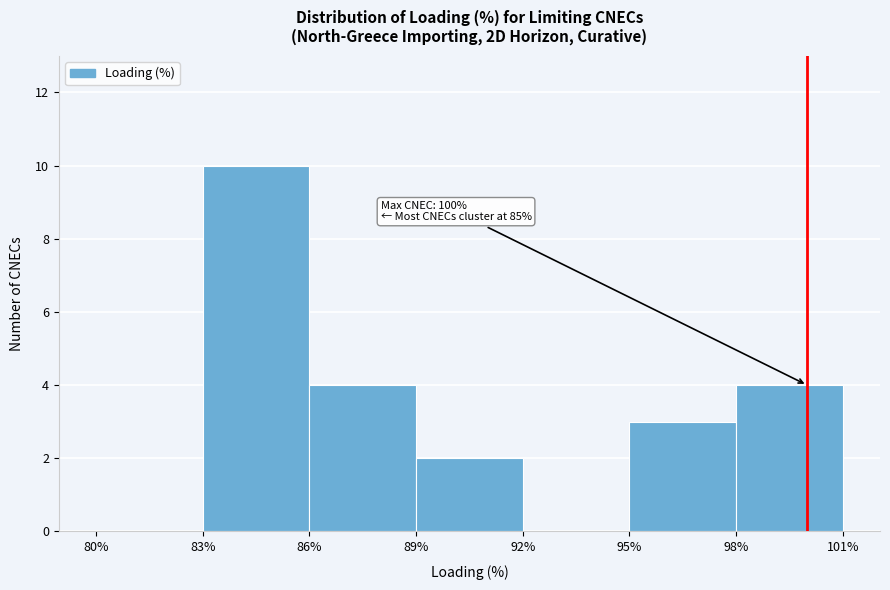

Over which range of the x-axis is the bar tallest?

83% to 86%